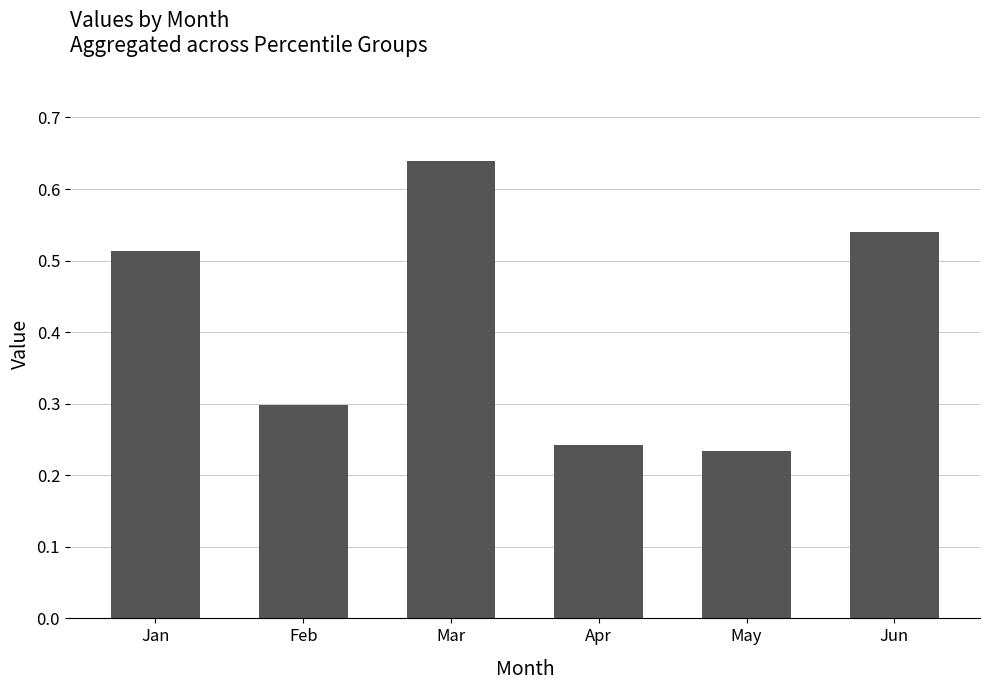

List the labels in order of value, smallest first.

May, Apr, Feb, Jan, Jun, Mar